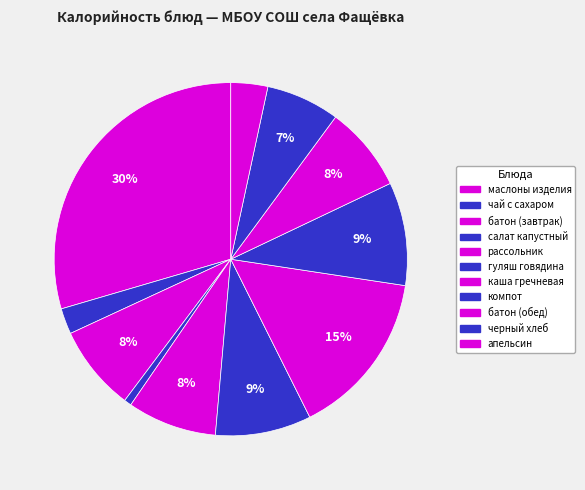

To the nearest percent, what is the difference between the largest and smallest slice percentages?

29%